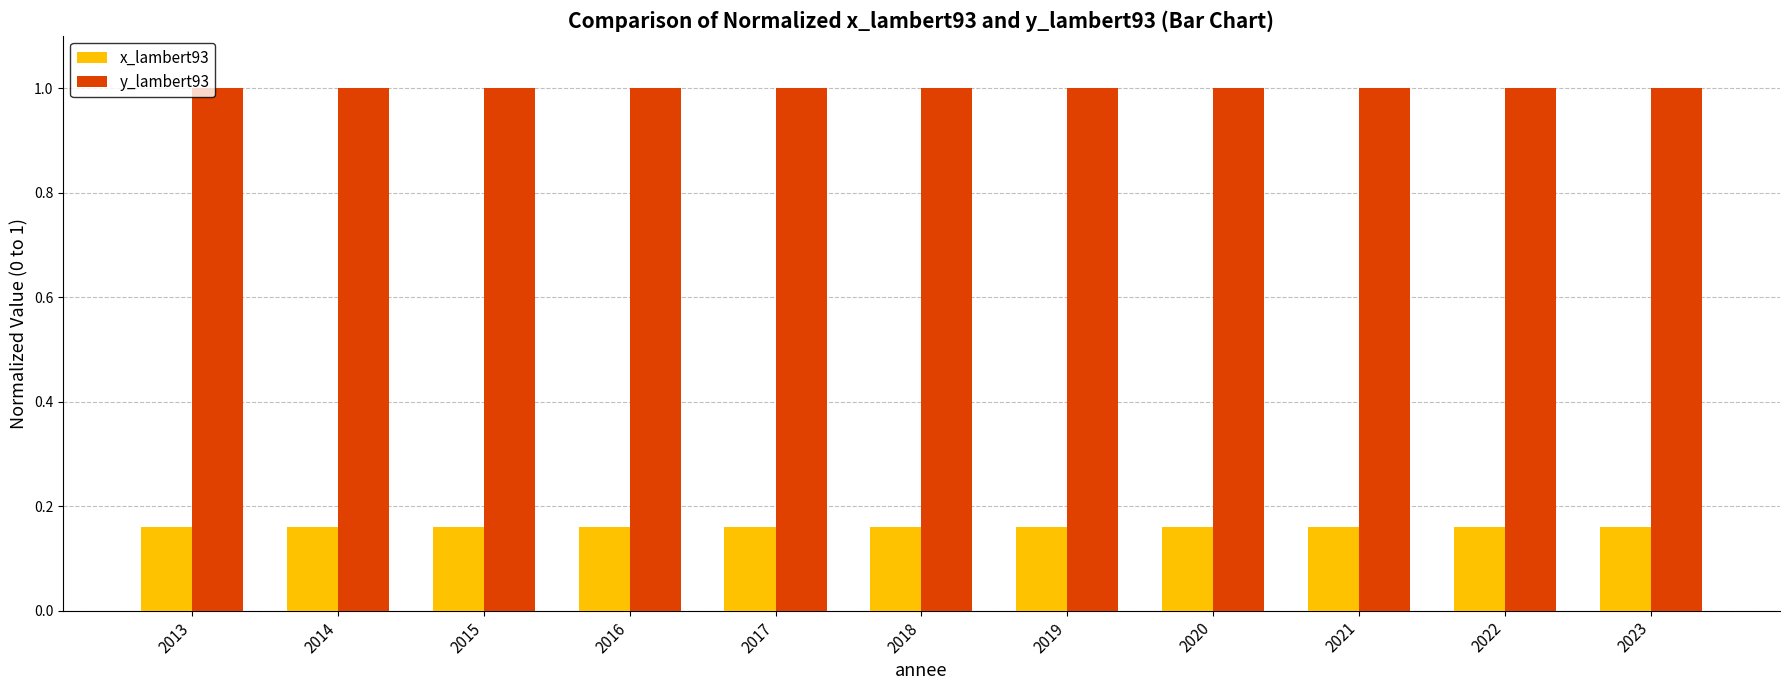

True or false: y_lambert93 has a value of 1.0 at 2017.

True